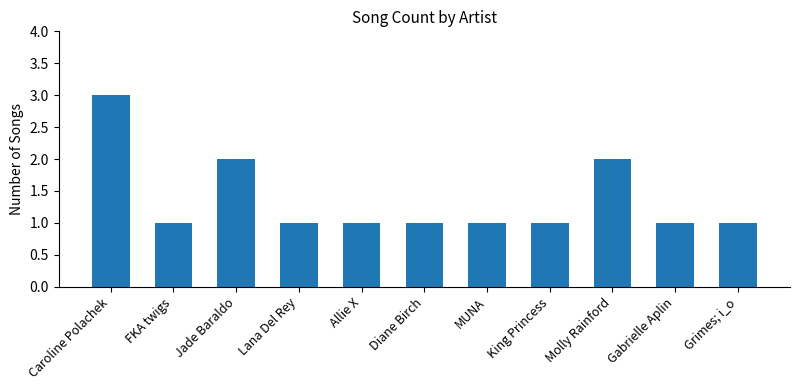

Reading left to right, list all the values displayed in this chart.

Caroline Polachek=3	FKA twigs=1	Jade Baraldo=2	Lana Del Rey=1	Allie X=1	Diane Birch=1	MUNA=1	King Princess=1	Molly Rainford=2	Gabrielle Aplin=1	Grimes; i_o=1